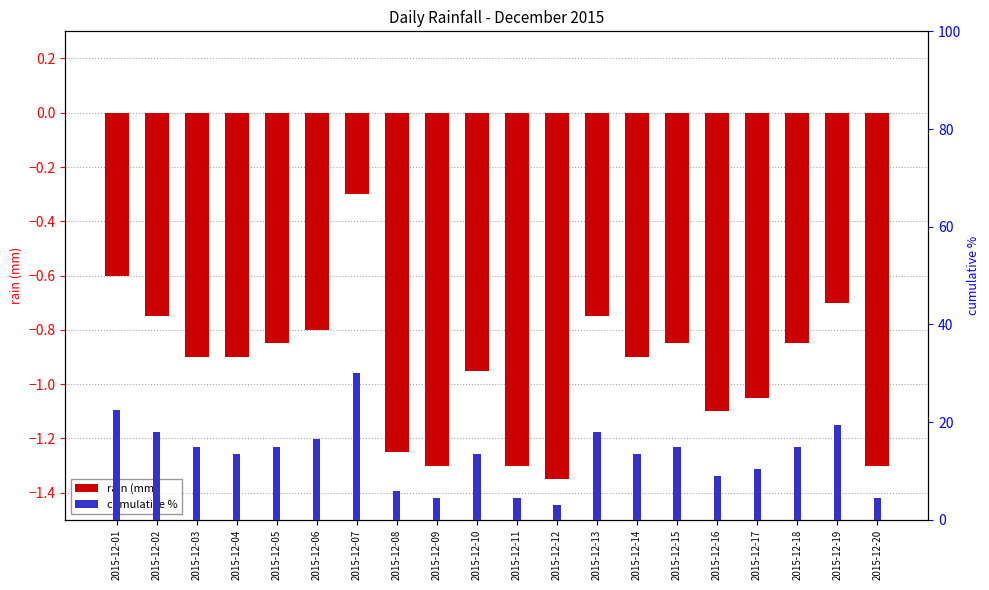

Reading left to right, list all the values displayed in this chart.

rain (mm): -0.6	-0.8	-0.9	-0.9	-0.8	-0.8	-0.3	-1.2	-1.3	-0.9	-1.3	-1.4	-0.8	-0.9	-0.8	-1.1	-1.1	-0.8	-0.7	-1.3
cumulative %: 22.5	18.0	15.0	13.5	15.0	16.5	30.0	6.0	4.5	13.5	4.5	3.0	18.0	13.5	15.0	9.0	10.5	15.0	19.5	4.5